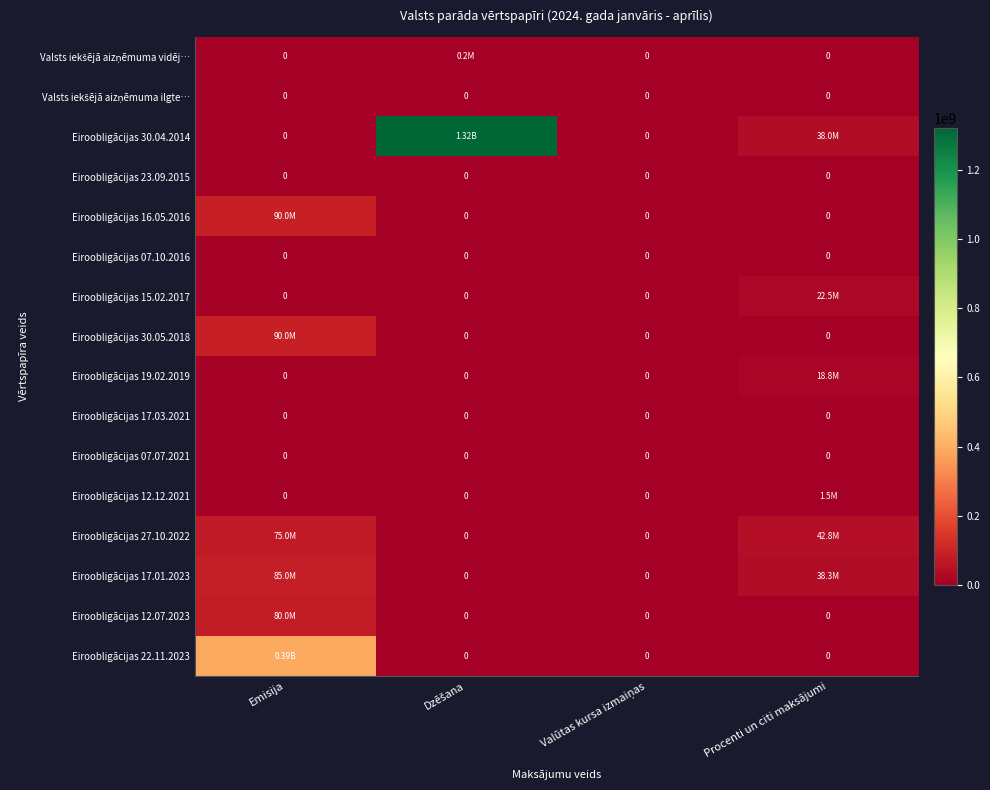

What is the difference between the maximum and second lowest values in the Eiroobligācijas 30.04.2014 series?

1320000000